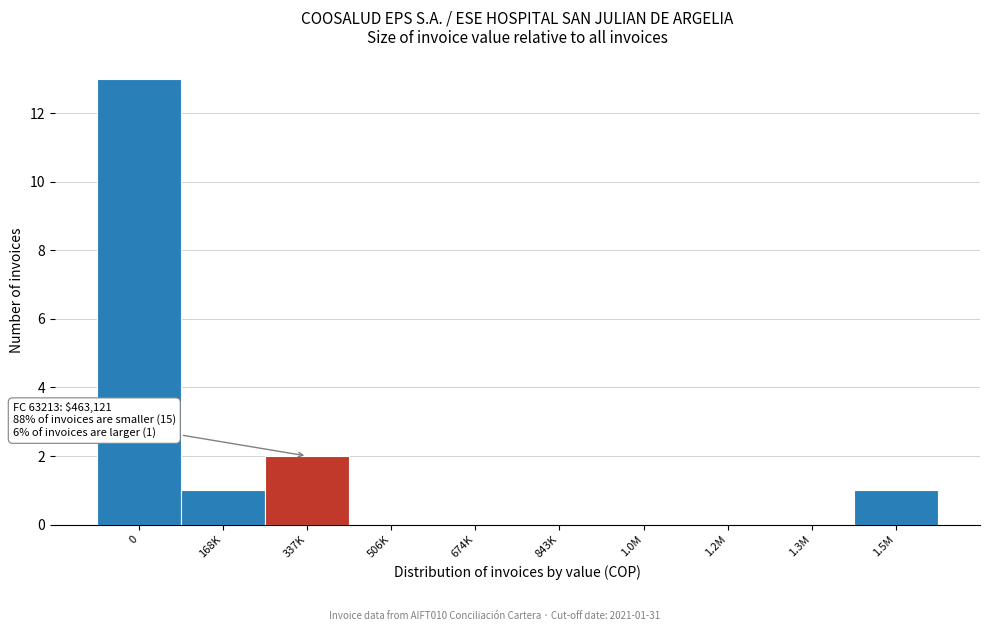

Reading right to left, list all the values displayed in this chart.

1.5M=1	1.3M=0	1.2M=0	1.0M=0	843K=0	674K=0	506K=0	337K=2	168K=1	0=13